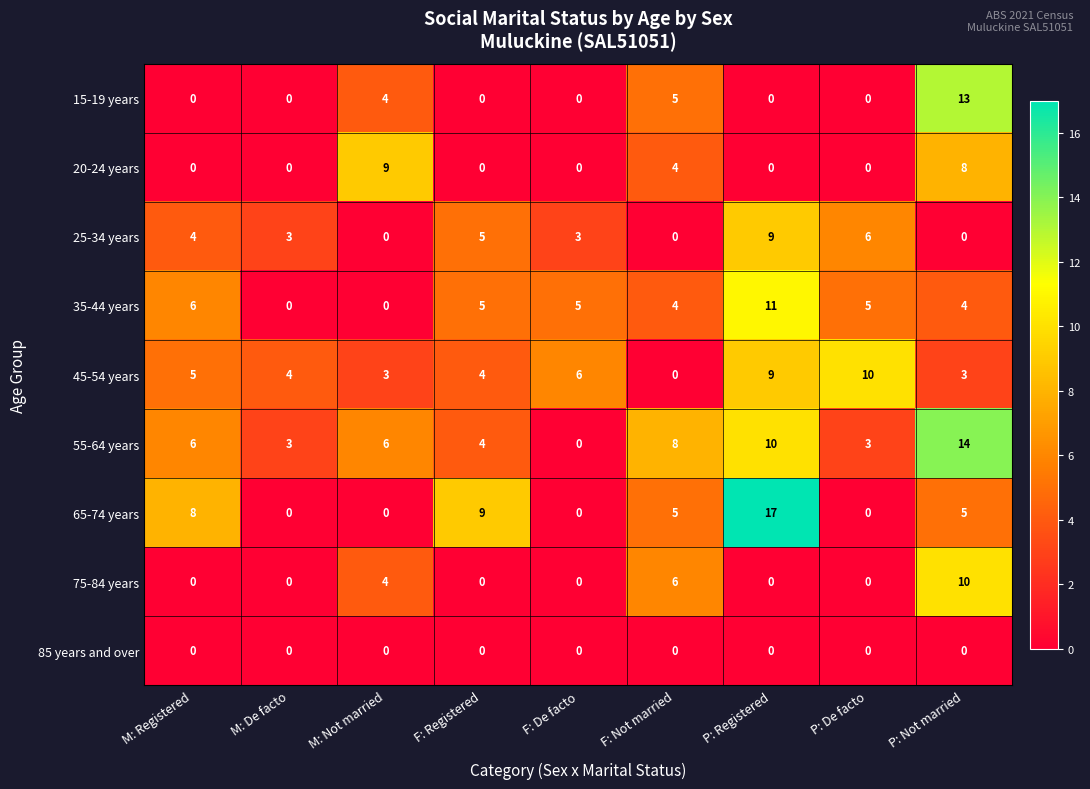

How many positive values does the 55-64 years series have?

8